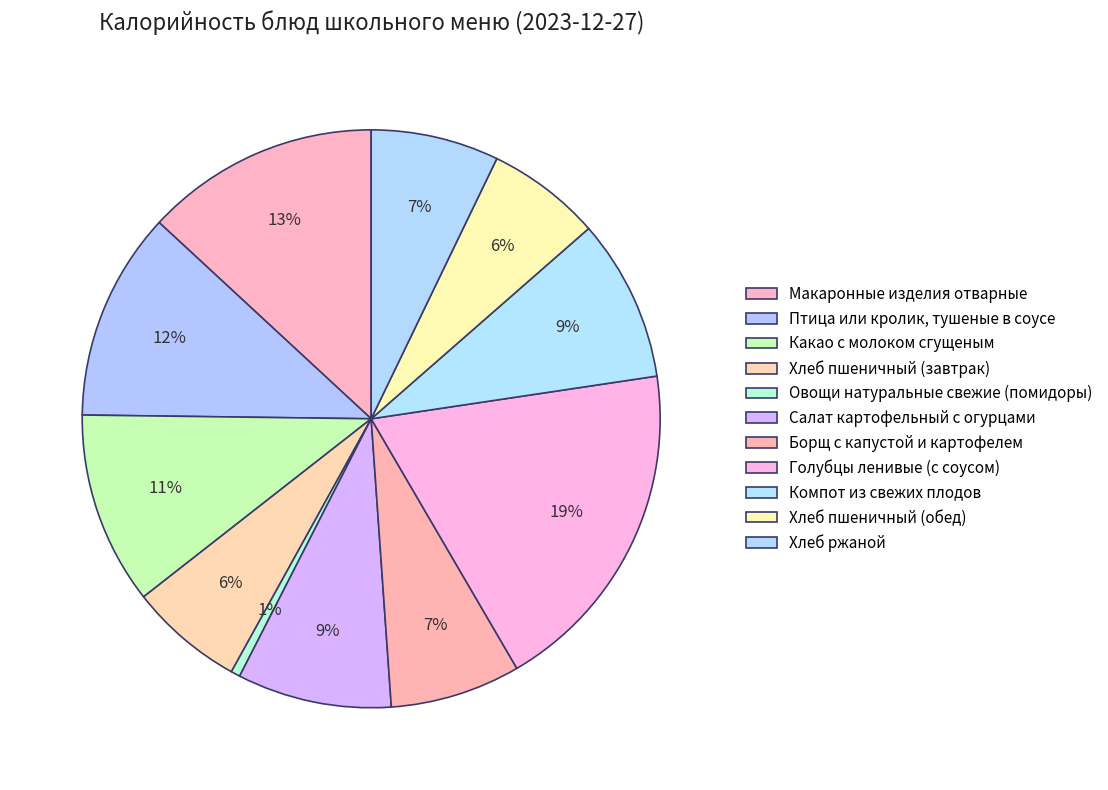

Count the number of slices in the pie.

11